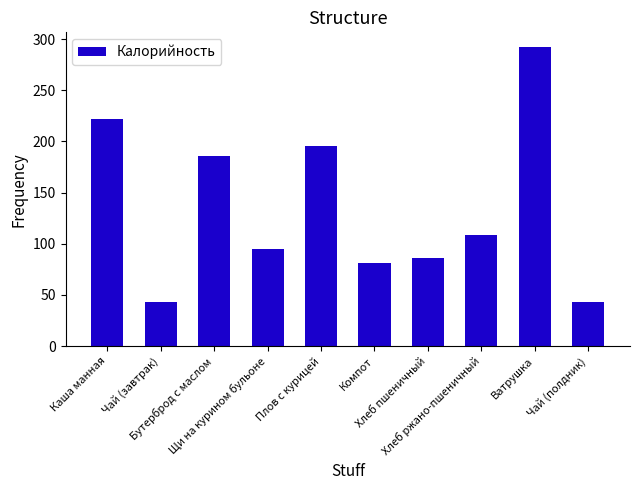

What is the label of the 1st bar from the right?

Чай (полдник)